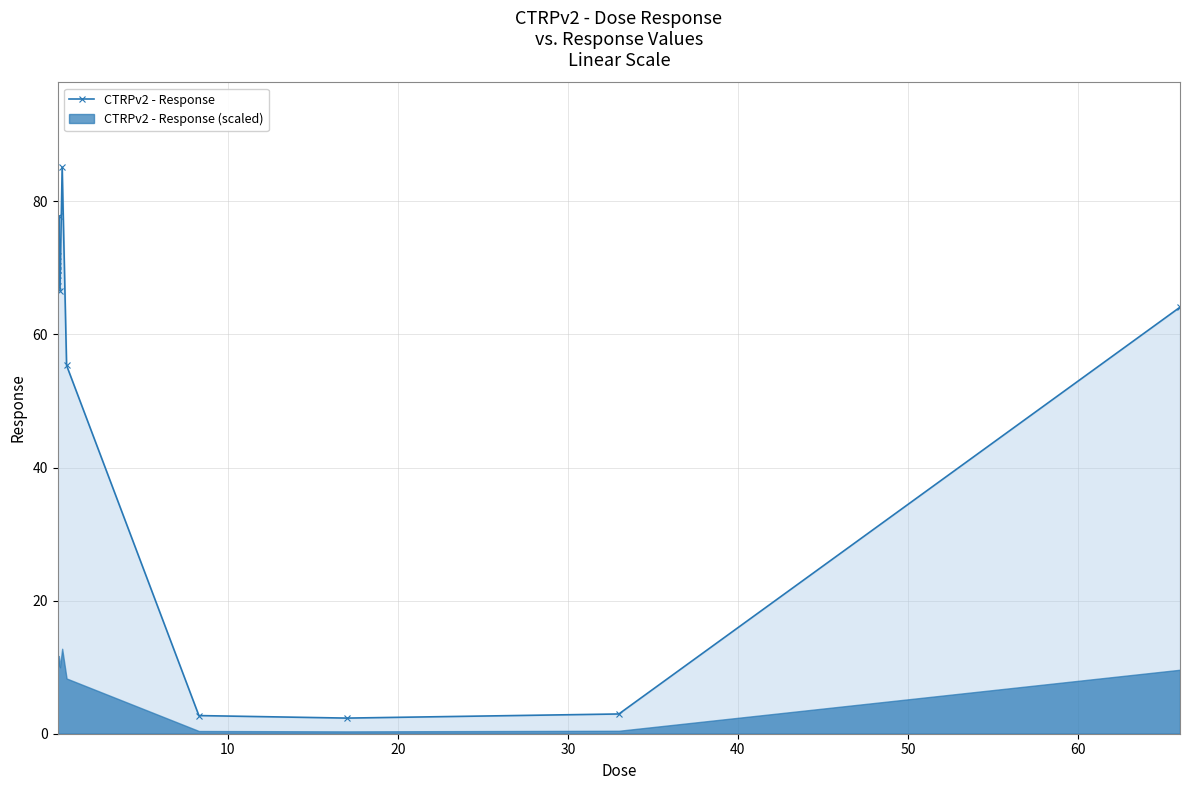

True or false: CTRPv2 - Response has more than 1 interior local peaks.

True